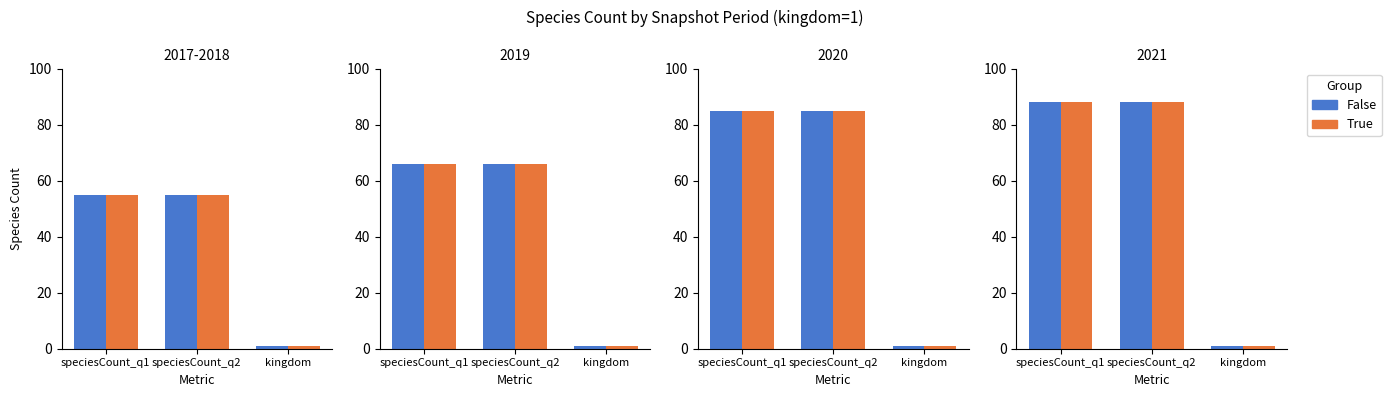

Is the value of False at speciesCount_q2 greater than the value of True at kingdom?

Yes